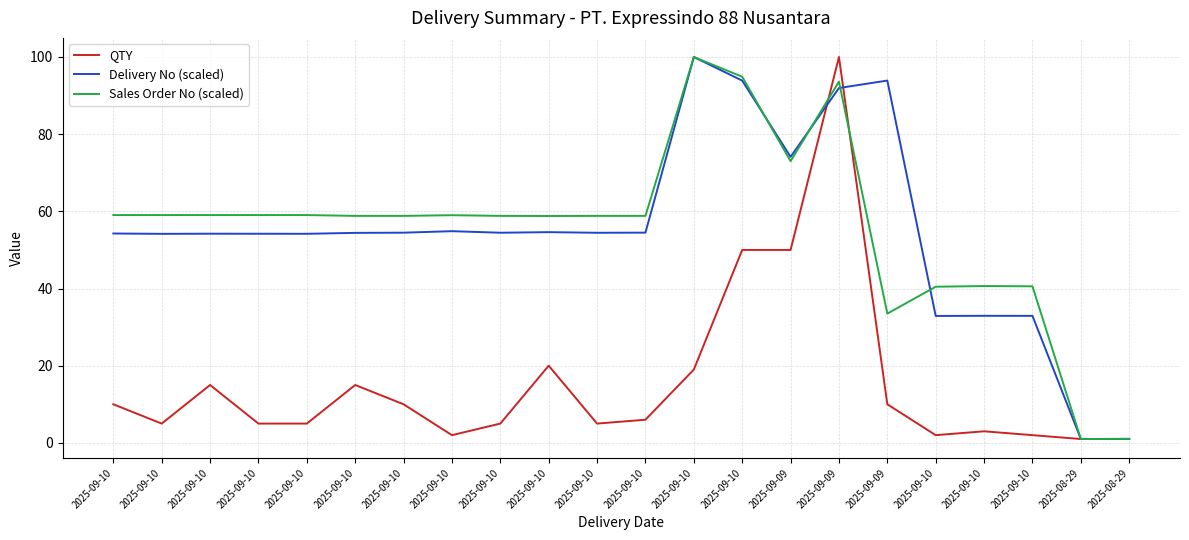

What are all the series names shown in the legend?

QTY, Delivery No (scaled), Sales Order No (scaled)